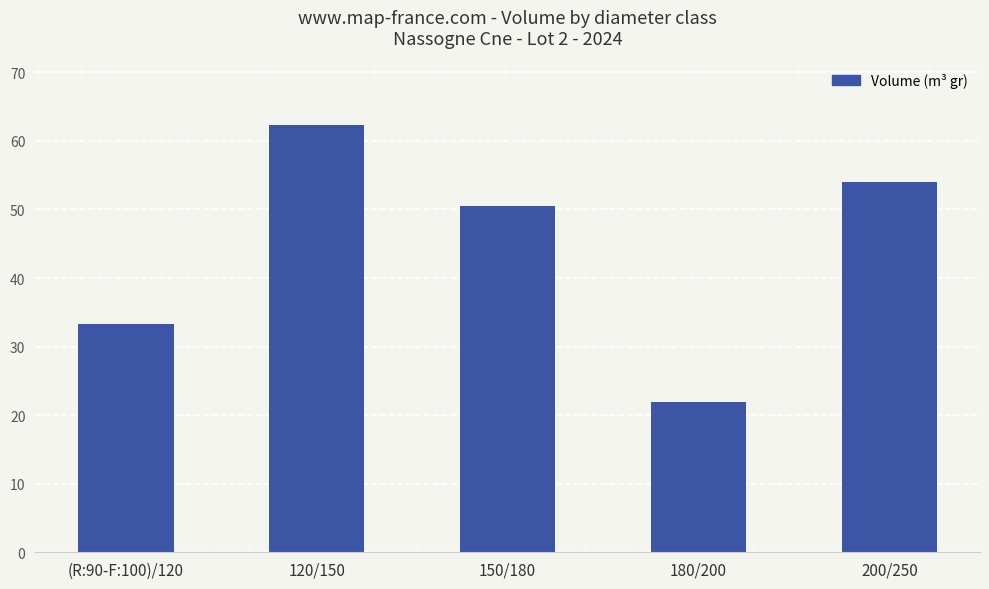

Reading left to right, extract all data points from this chart.

(R:90-F:100)/120=33.4	120/150=62.4	150/180=50.5	180/200=21.9	200/250=54.1